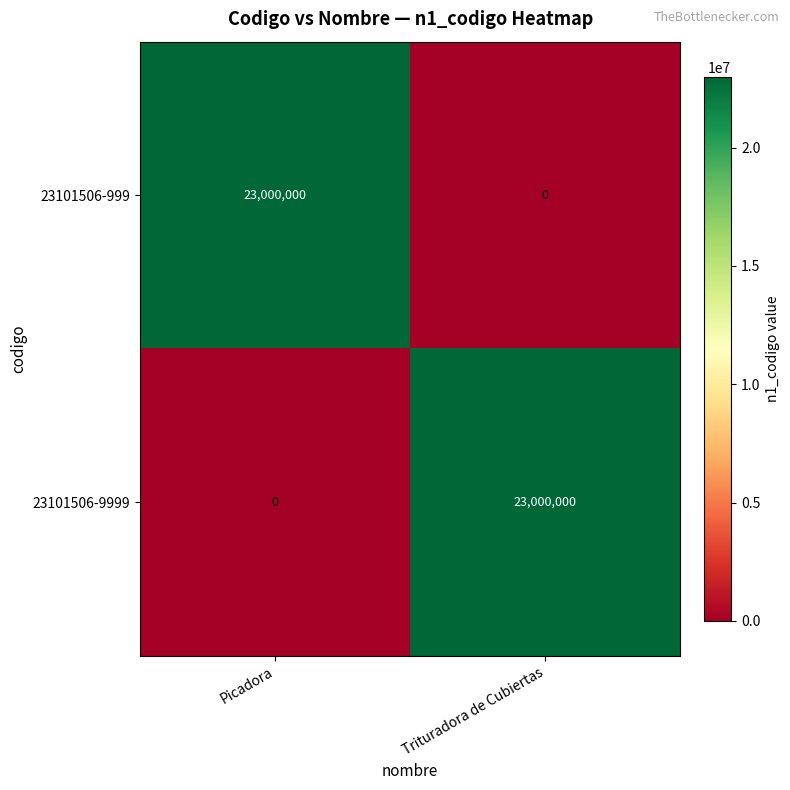

Reading right to left, list all the values displayed in this chart.

23101506-999: Trituradora de Cubiertas=0	Picadora=23000000
23101506-9999: Trituradora de Cubiertas=23000000	Picadora=0